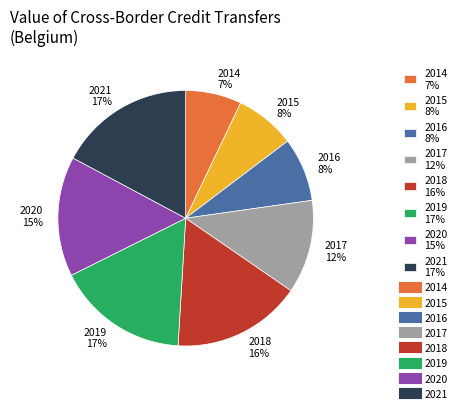

To the nearest percent, what portion does 2020 represent?

15%